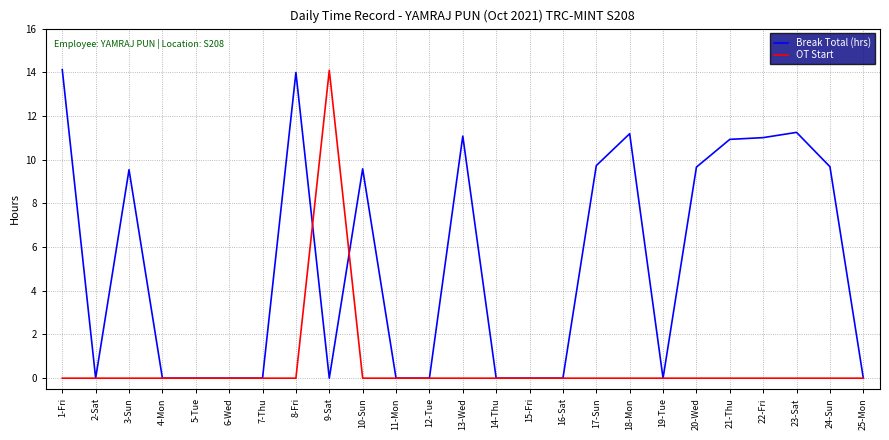

True or false: Break Total (hrs) has a value of 0.0 at 2-Sat.

True